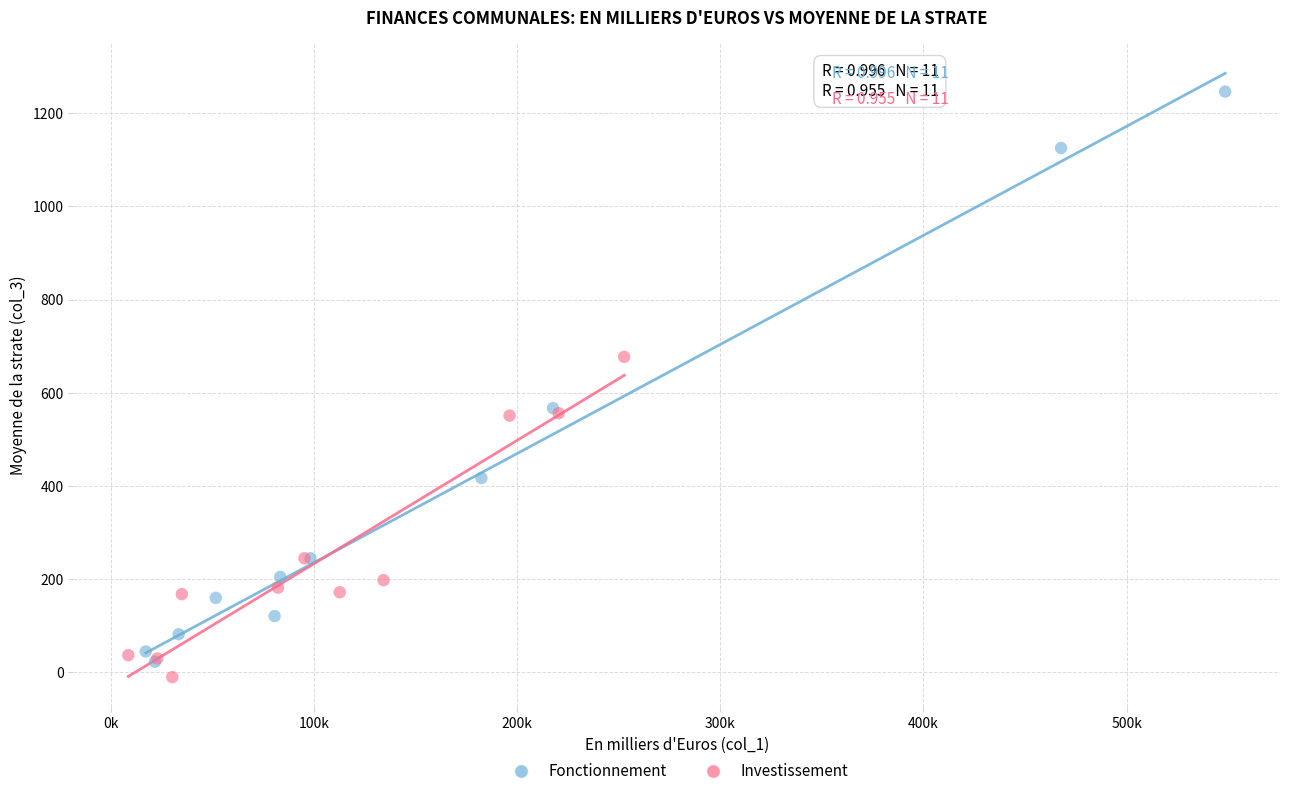

Which series has the largest Y range (max minus min)?

Fonctionnement